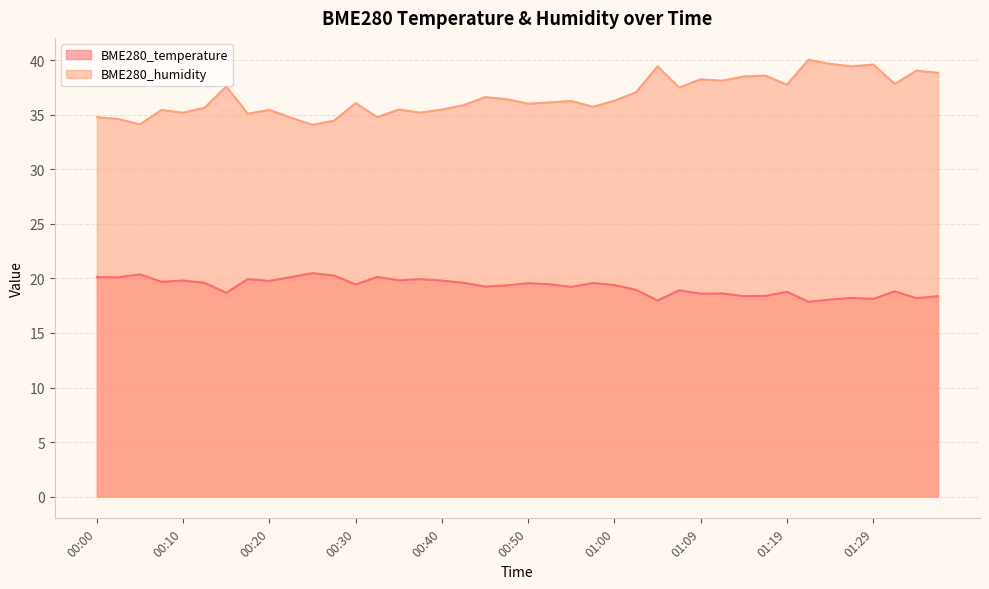

In BME280_humidity, how many points are higher than both neighbors (excluding endpoints)?

13